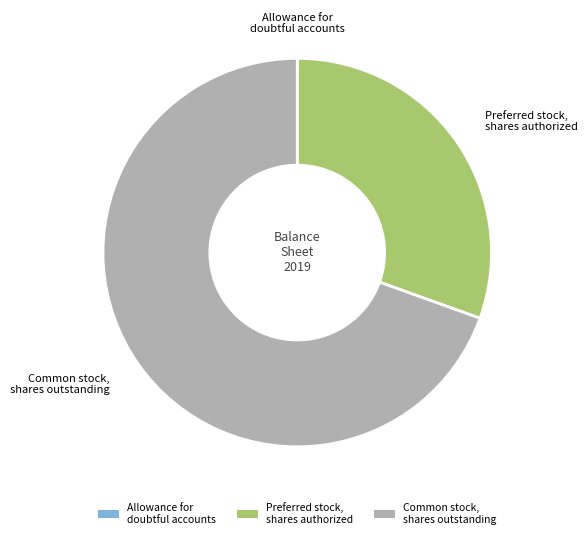

Between Common stock, shares outstanding and Preferred stock, shares authorized, which is larger?

Common stock, shares outstanding